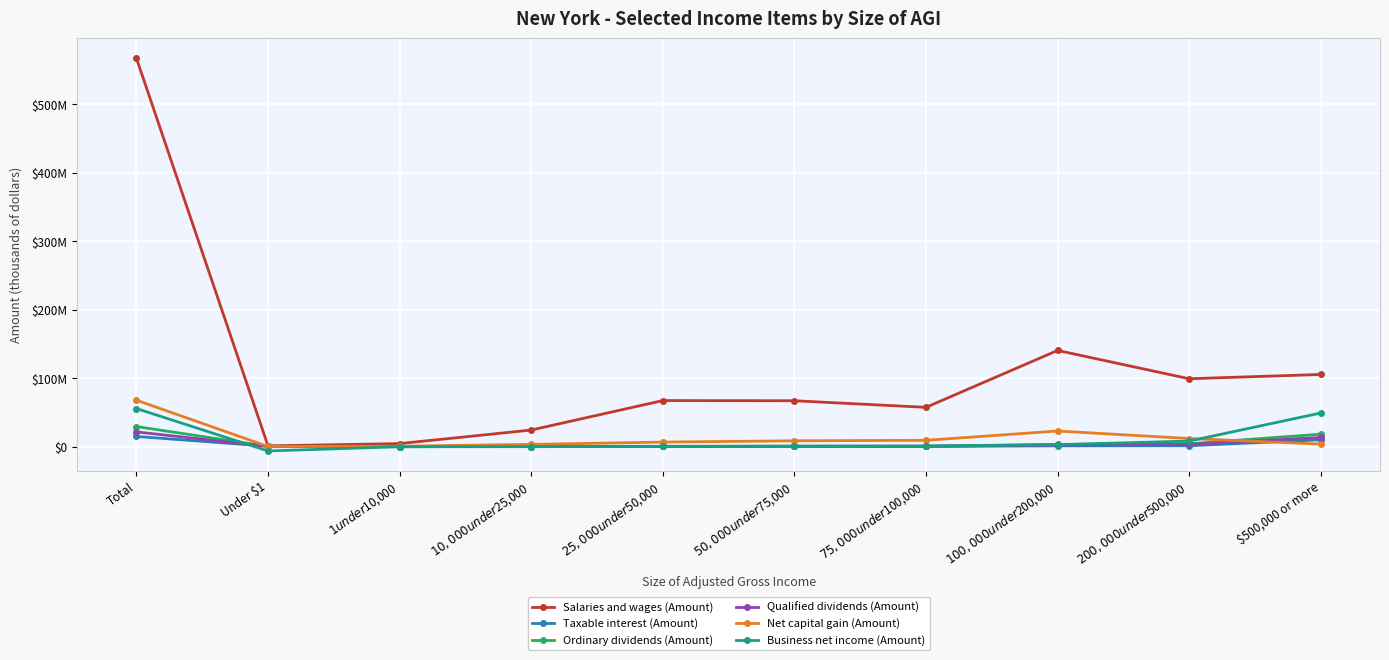

True or false: Business net income (Amount) has a value of 486687 at $50,000 under $75,000.

True